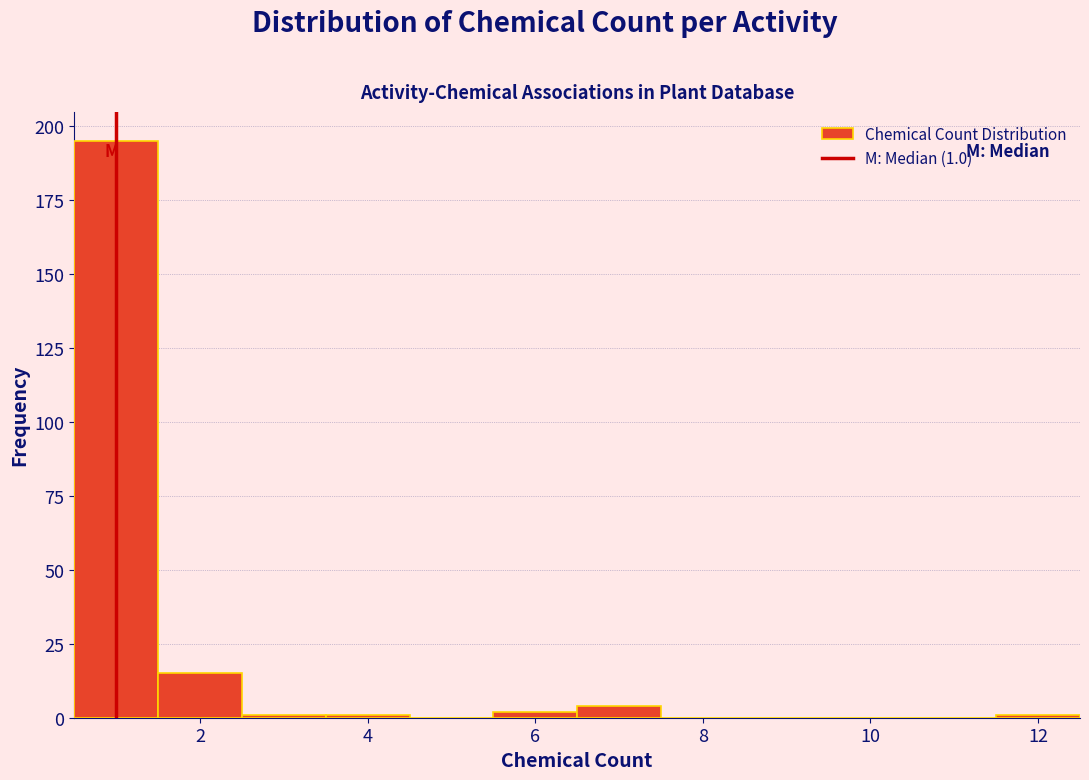

Which range on the x-axis has the tallest bar?

0.5 to 1.5